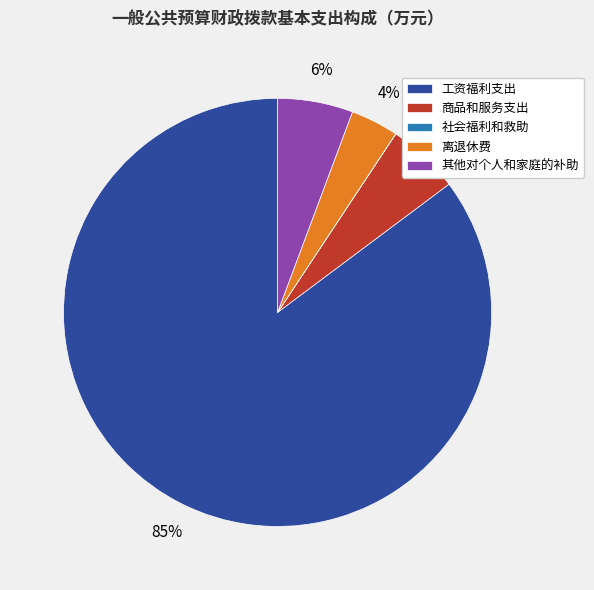

True or false: 商品和服务支出 accounts for 5% of the total.

True